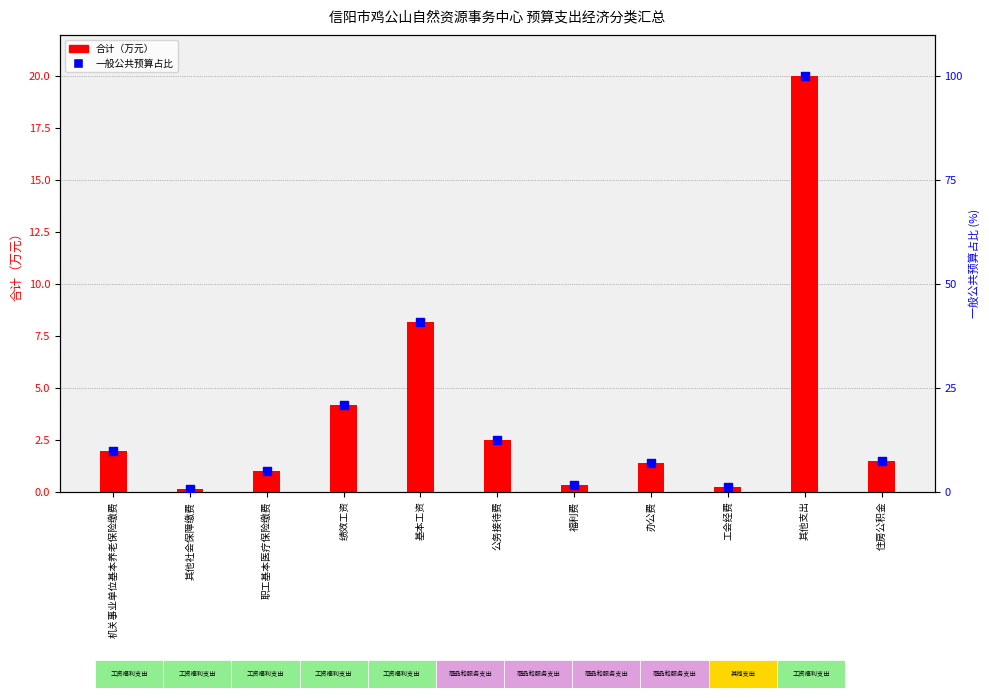

Which series reaches the maximum Y coordinate?

一般公共预算占比